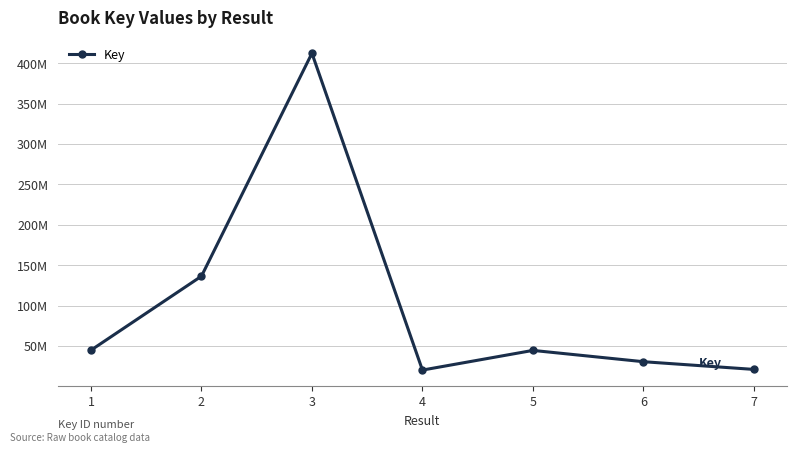

Does the chart have visible grid lines?

Yes